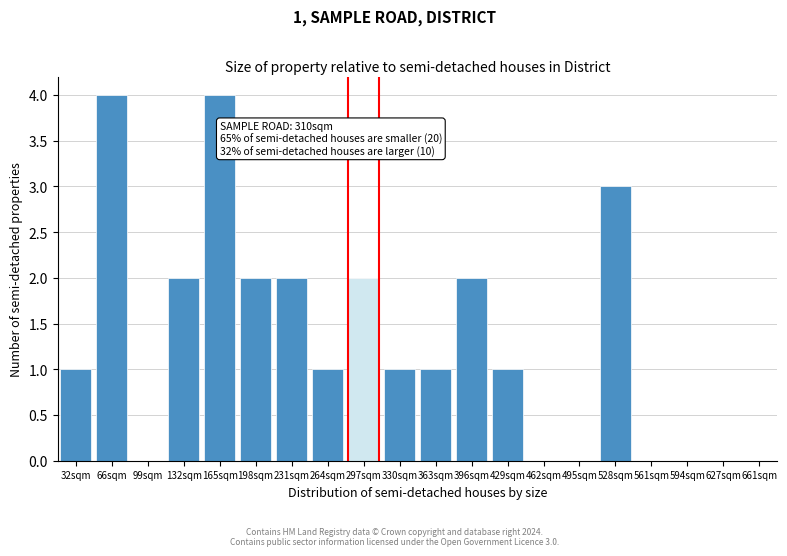

Reading left to right, what are all the values shown in this chart?

32sqm=1	66sqm=4	99sqm=0	132sqm=2	165sqm=4	198sqm=2	231sqm=2	264sqm=1	297sqm=2	330sqm=1	363sqm=1	396sqm=2	429sqm=1	462sqm=0	495sqm=0	528sqm=3	561sqm=0	594sqm=0	627sqm=0	661sqm=0